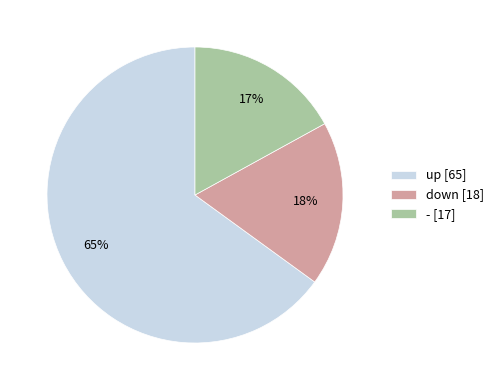

Count the number of slices in the pie.

3